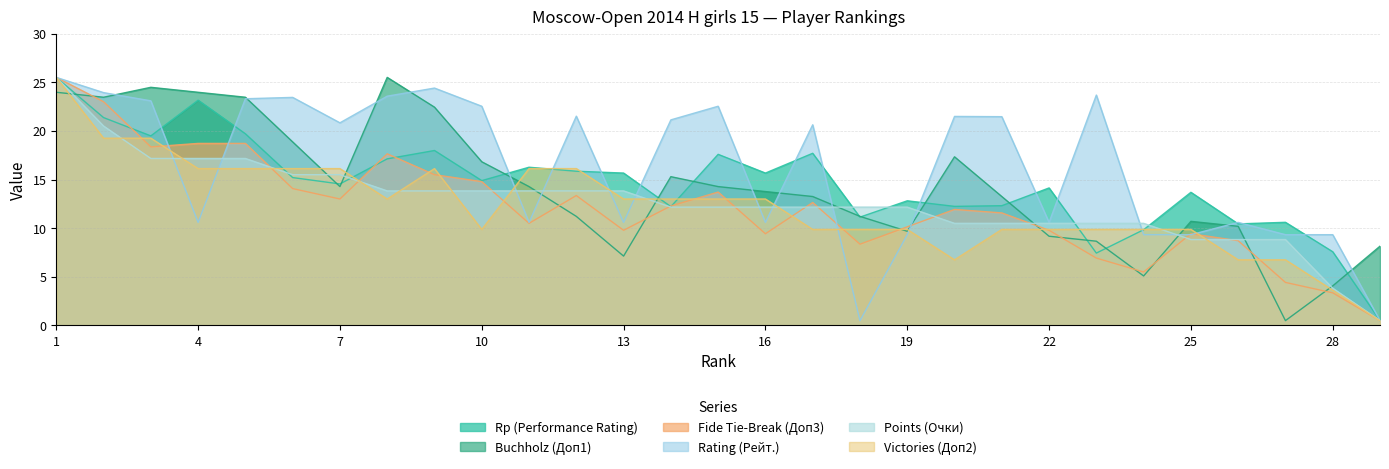

What is the sum of the Доп1 values at 22 and 7?

23.4